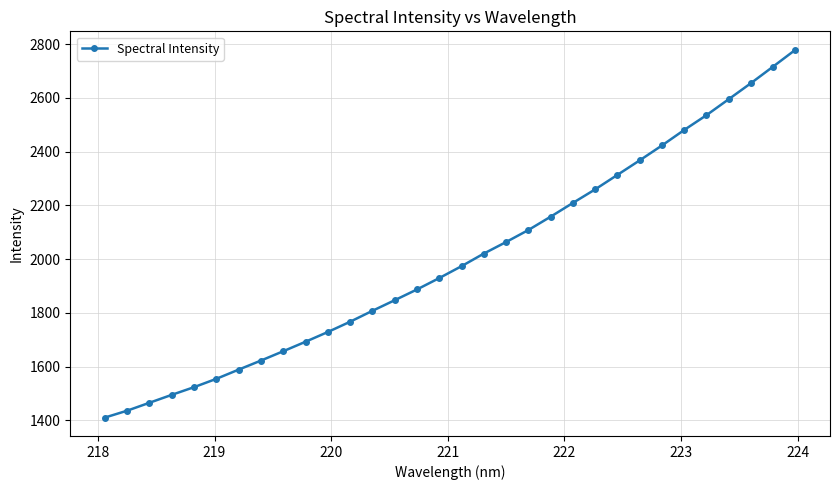

What is the value of the 5th point from the left?

1524.0